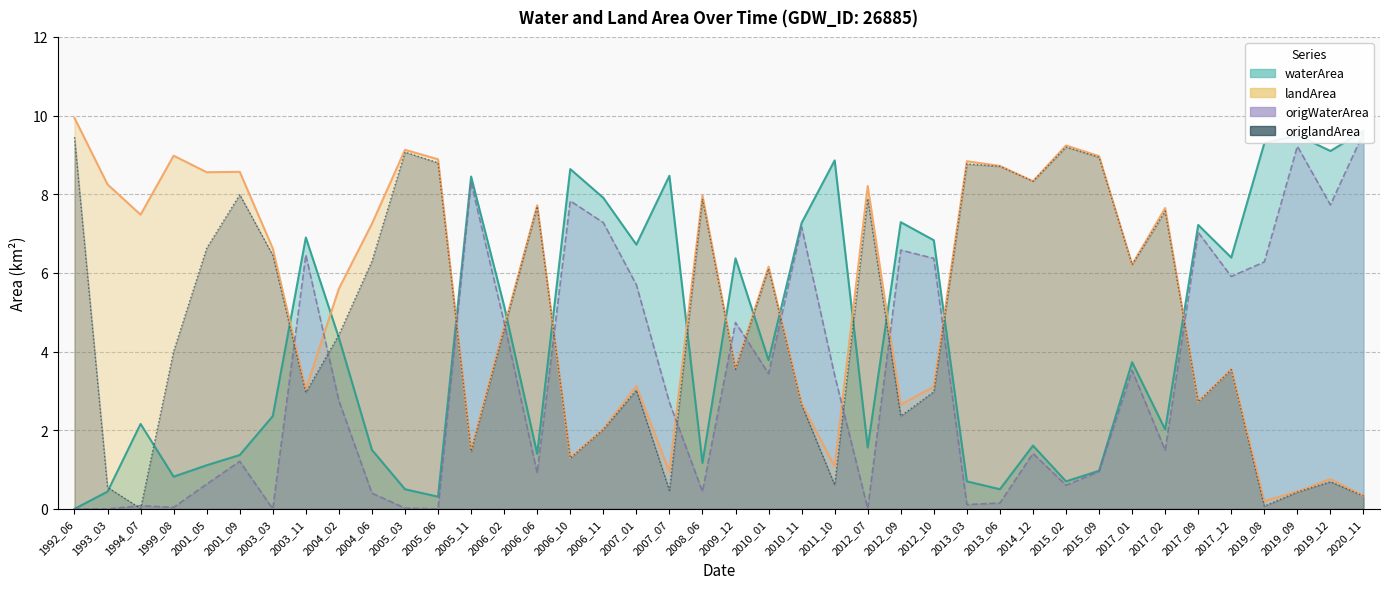

Is the value of origlandArea at 2009_12 greater than the value of waterArea at 2017_01?

No